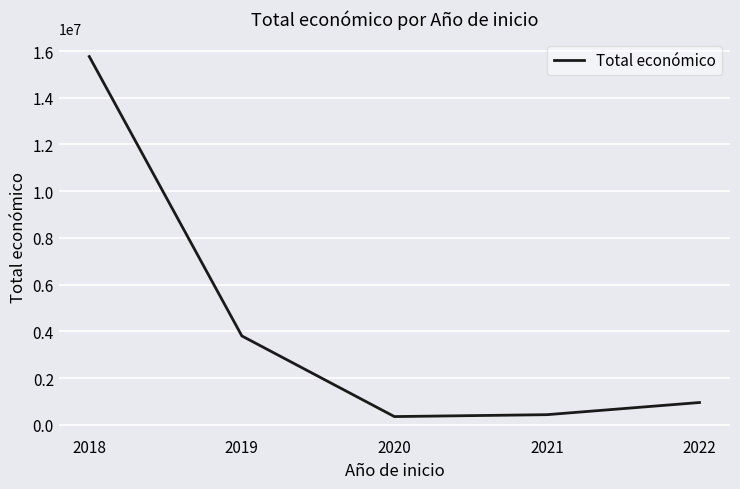

True or false: there are more than 2 points higher than both neighbors.

False